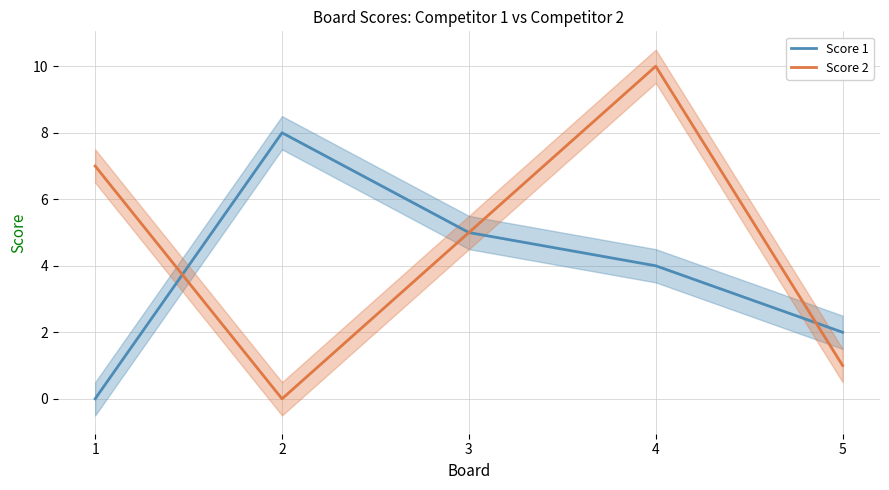

At how many categories does at least one series exceed 9?

1